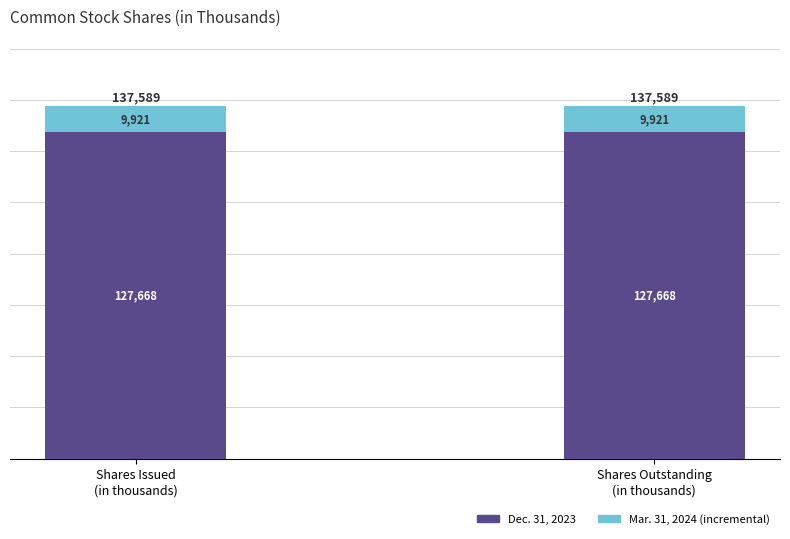

What is the lowest value of the Dec. 31, 2023 series?

127668